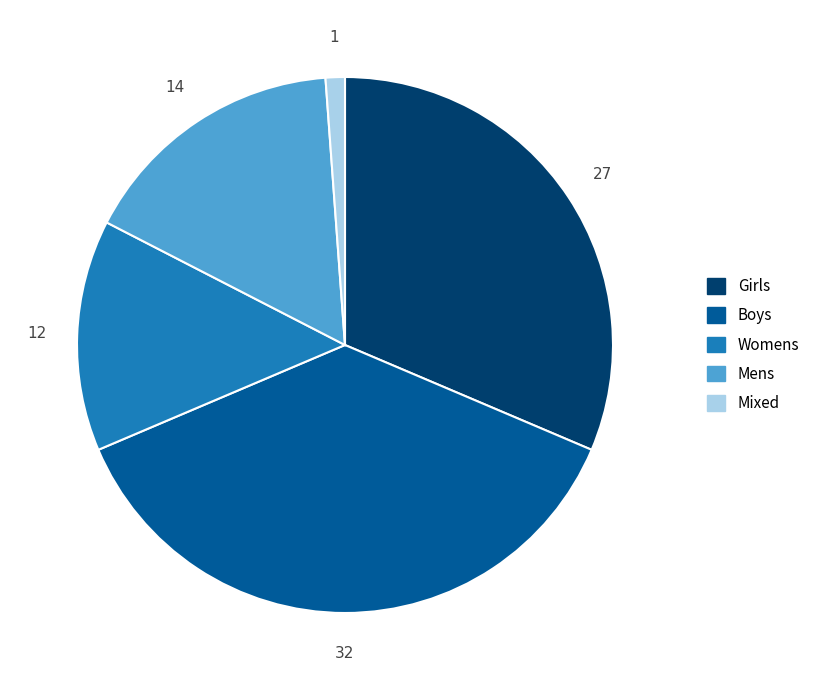

How many segments does this pie chart have?

5